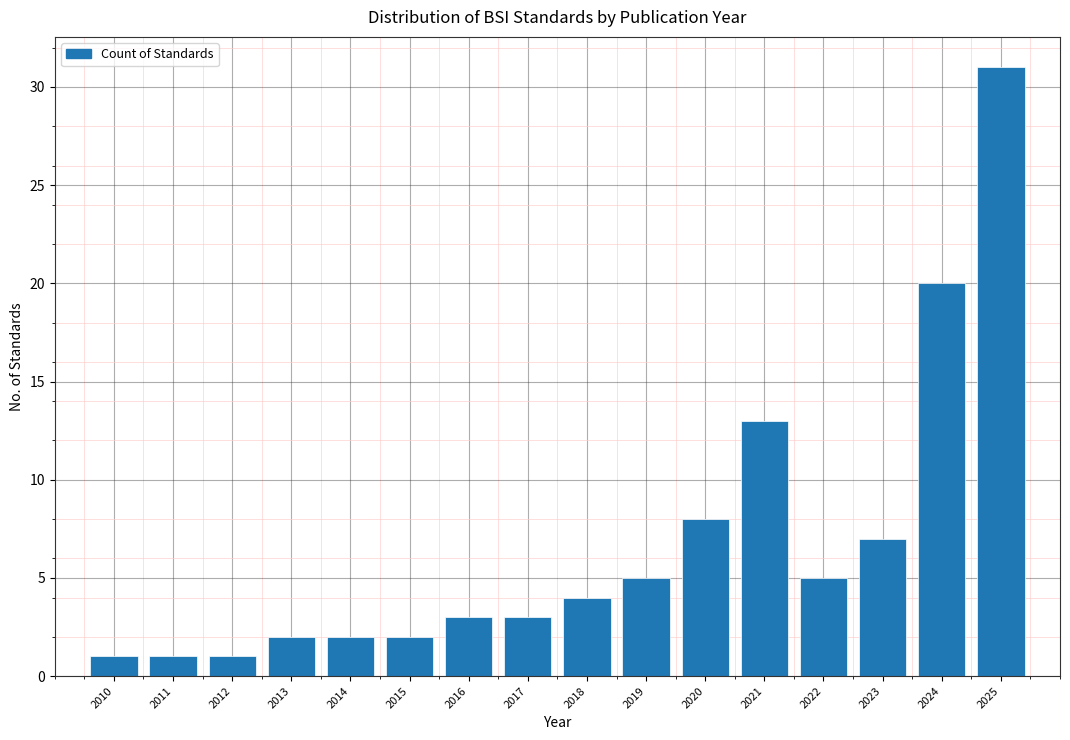

Reading left to right, extract all data points from this chart.

1	1	1	2	2	2	3	3	4	5	8	13	5	7	20	31